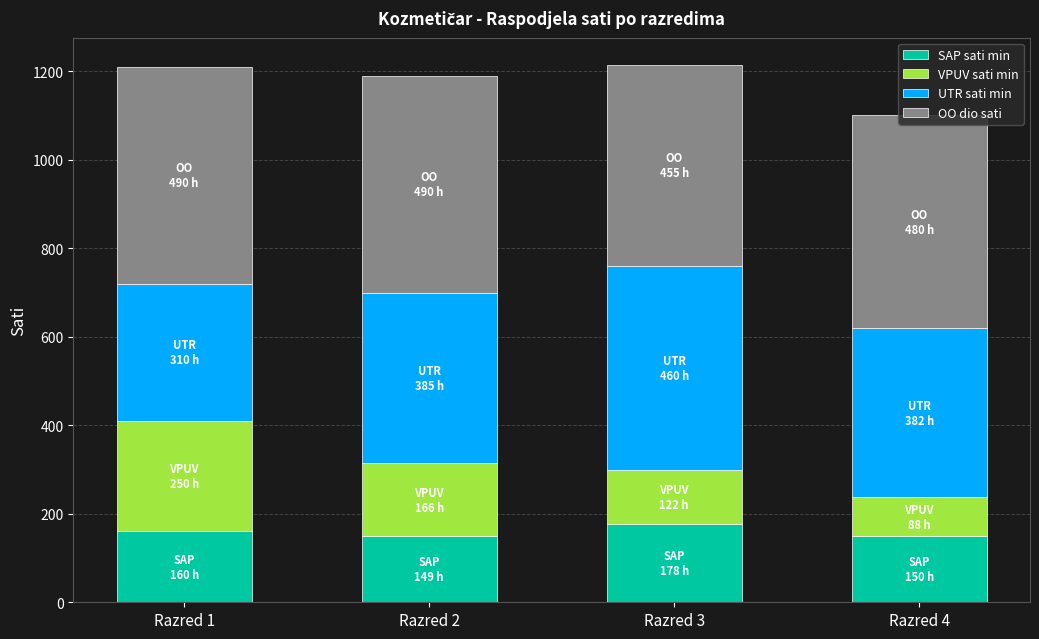

What is the average value of the SAP sati min series?

159.1